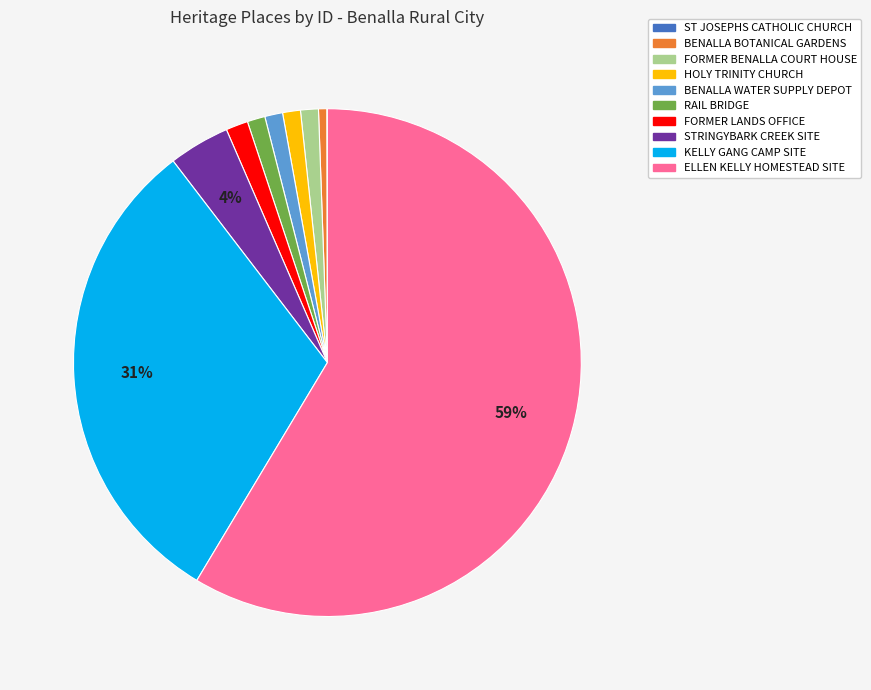

Which has a higher value, FORMER LANDS OFFICE or STRINGYBARK CREEK SITE?

STRINGYBARK CREEK SITE